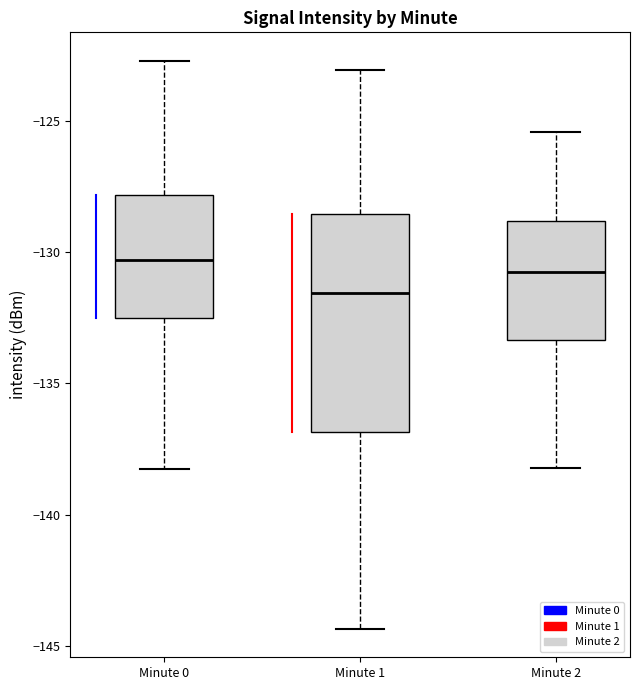

Comparing the boxes themselves (not the whiskers), which one is the tallest?

Minute 1